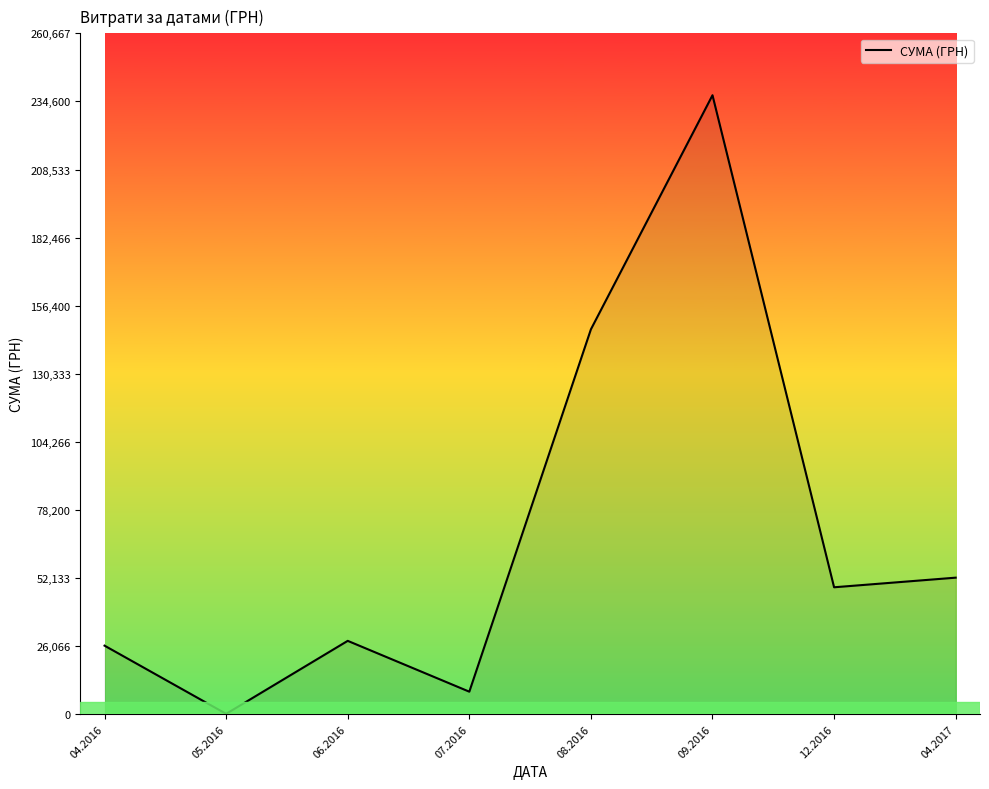

At which label does the data first exceed 48589?

08.2016